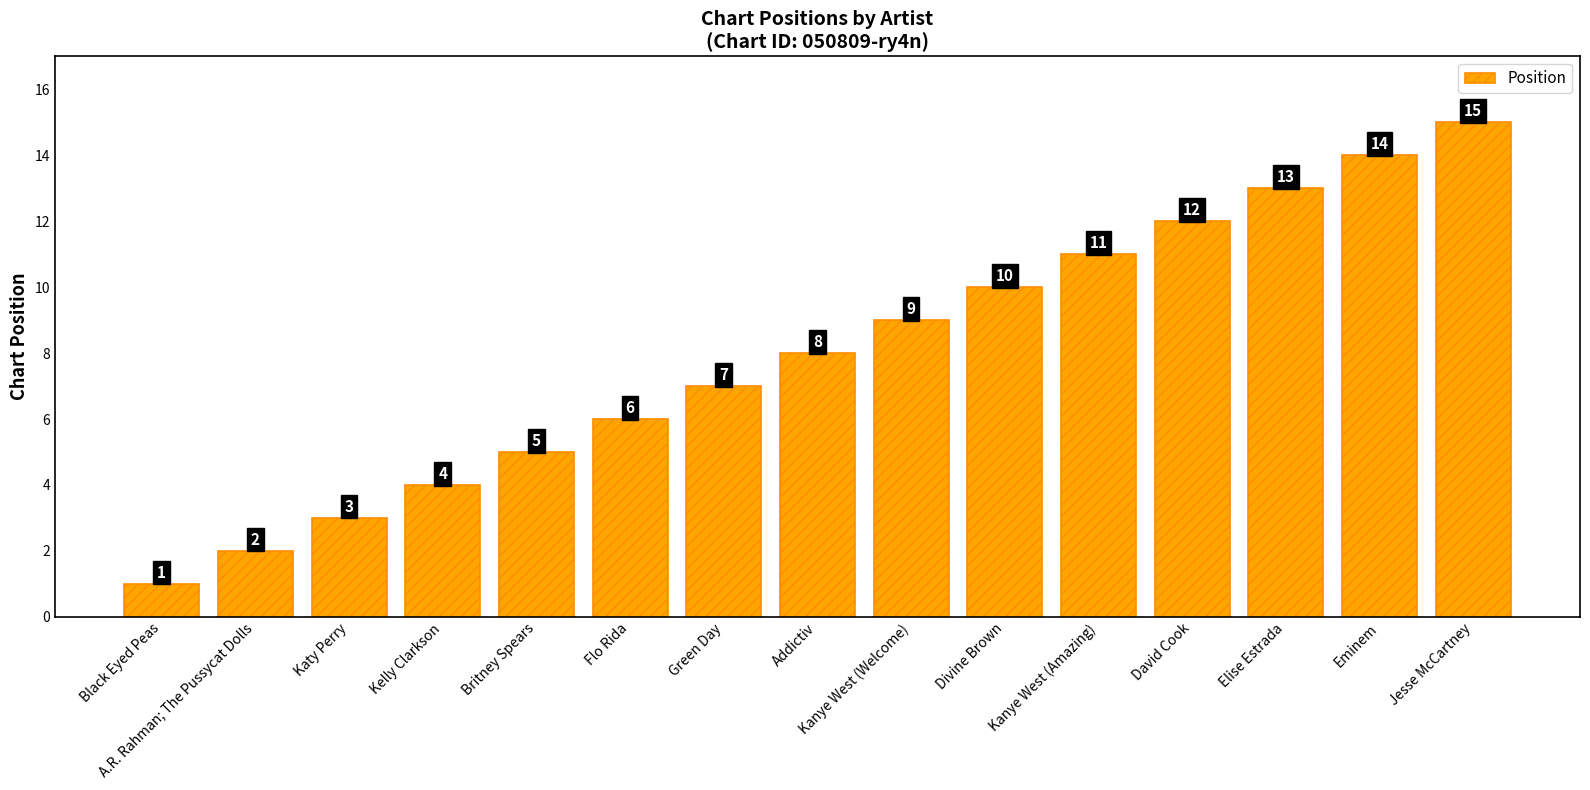

Reading left to right, what are all the values shown in this chart?

1	2	3	4	5	6	7	8	9	10	11	12	13	14	15